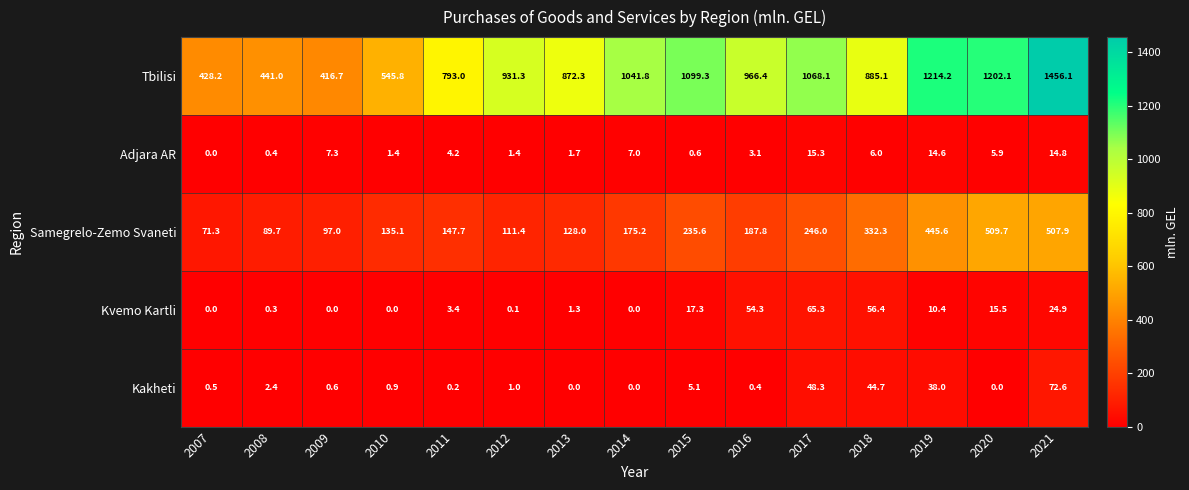

What is the maximum value for Kvemo Kartli?

65.3